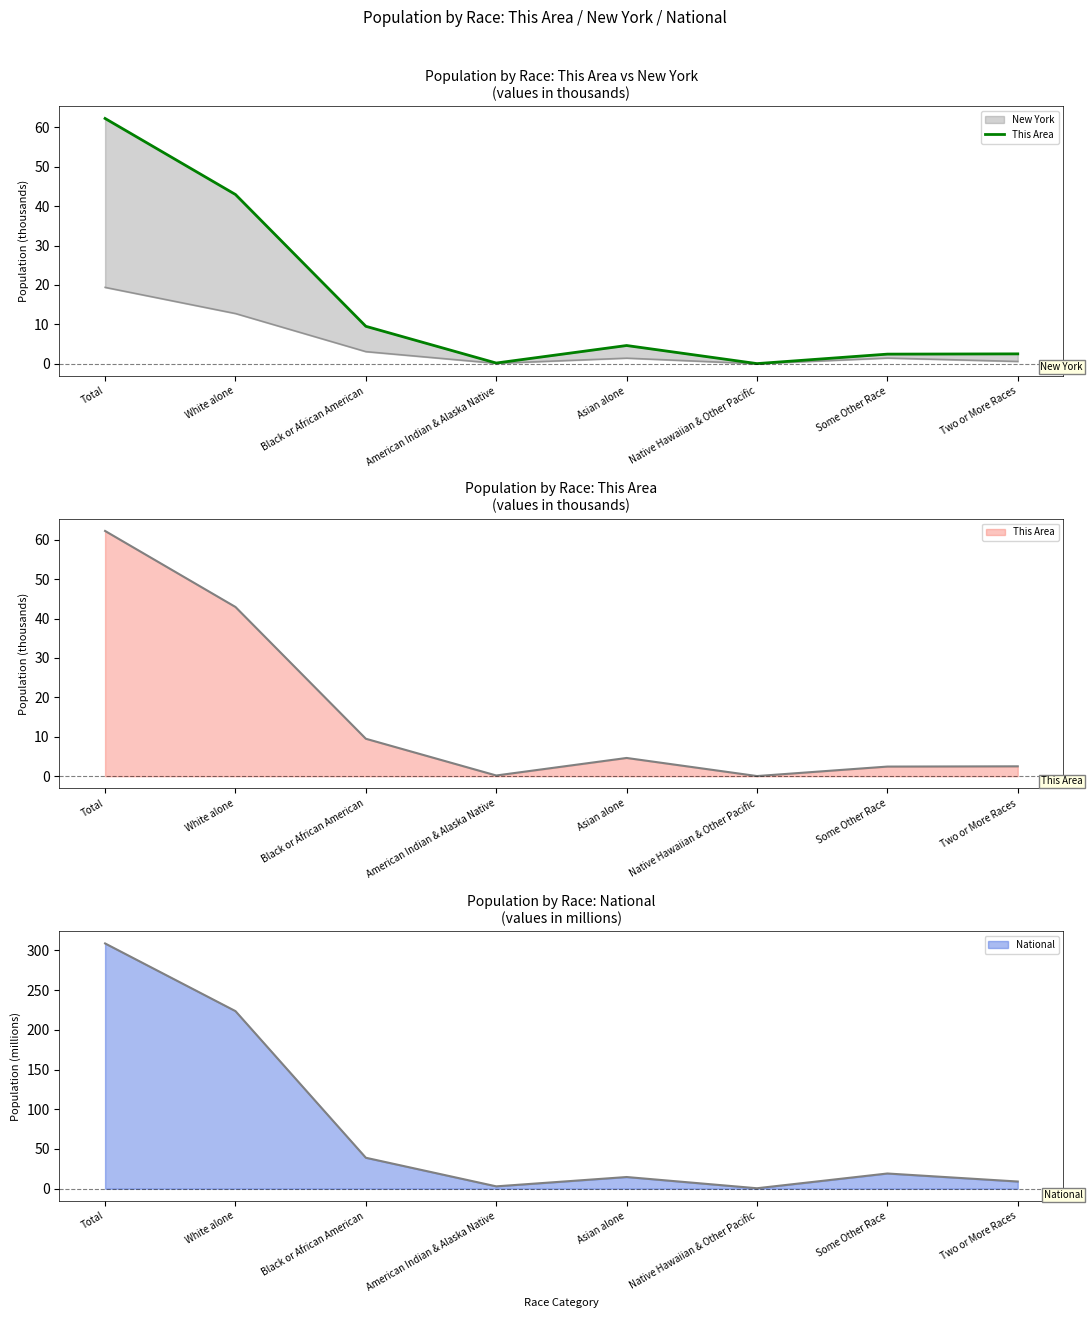

Rank the categories by value from lowest to highest.

Native Hawaiian & Other Pacific, American Indian & Alaska Native, Some Other Race, Two or More Races, Asian alone, Black or African American, White alone, Total